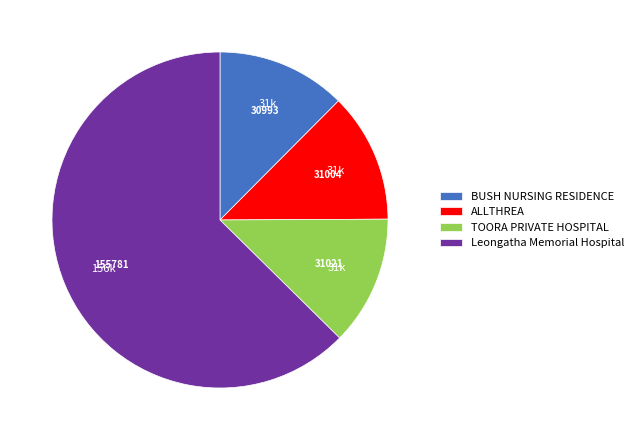

Is there any slice that represents more than half of the pie?

Yes